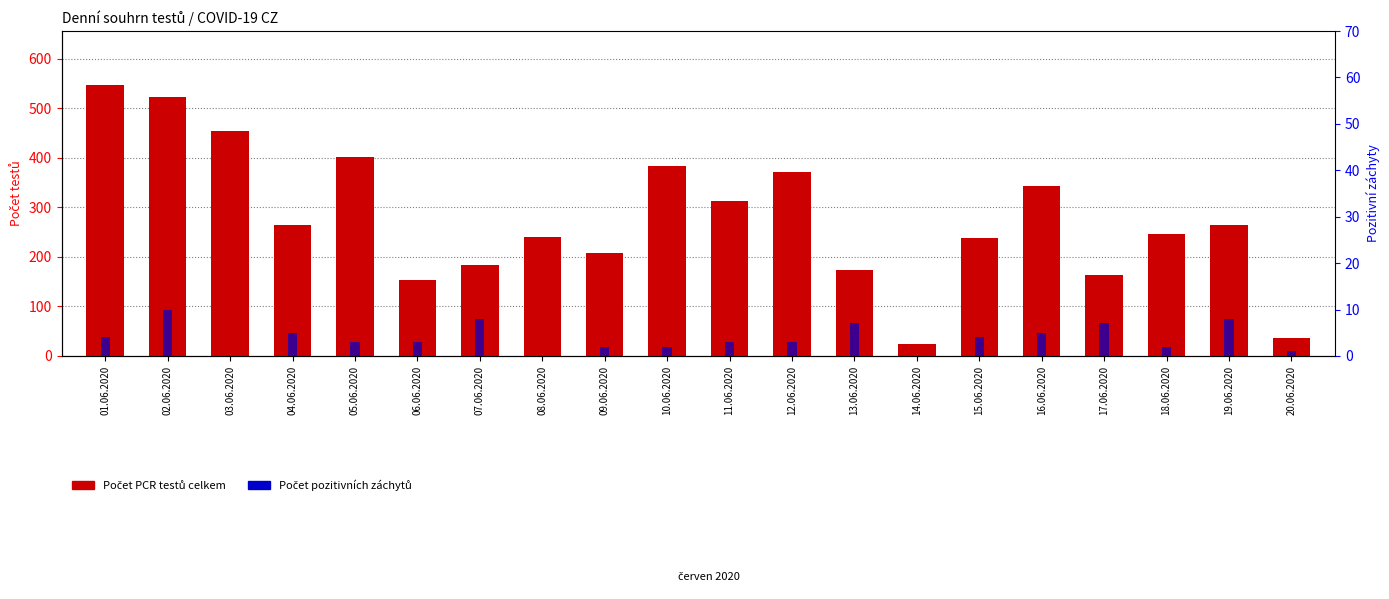

Does the chart contain stacked bars?

No